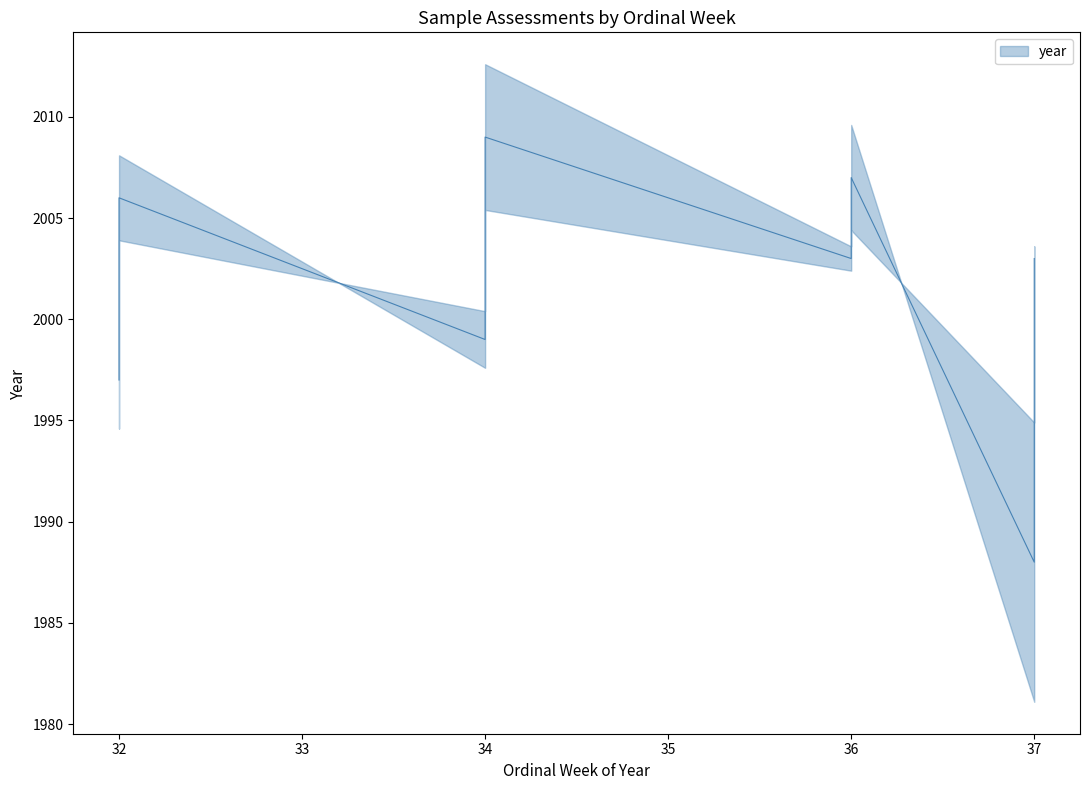

What value does the data have at 34?

2001